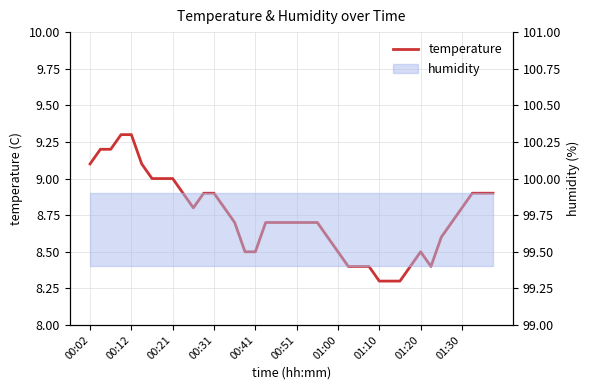

The chart shows a value of 8.8 at 01:30. True or false?

True